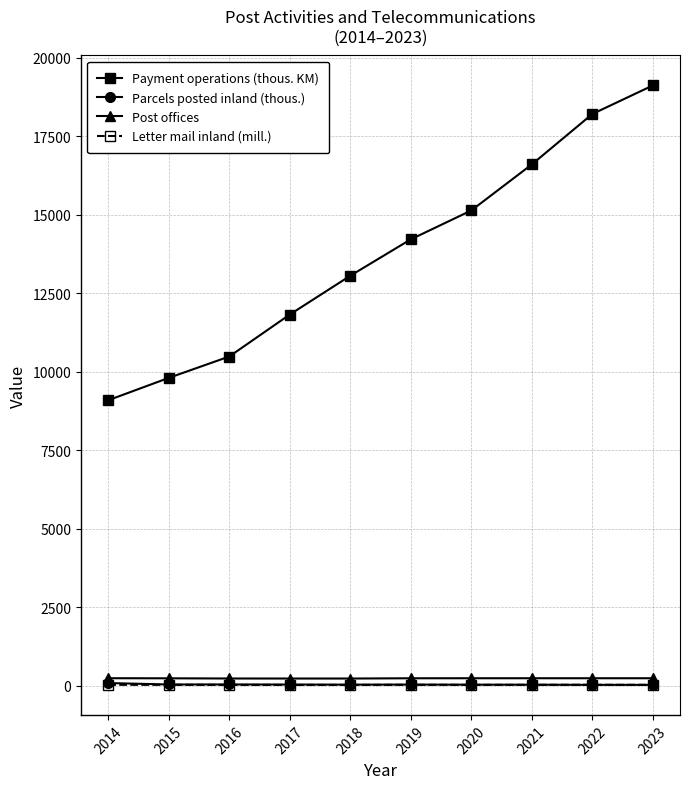

The Payment operations (thous. KM) series shows 14219 at 2019. True or false?

True